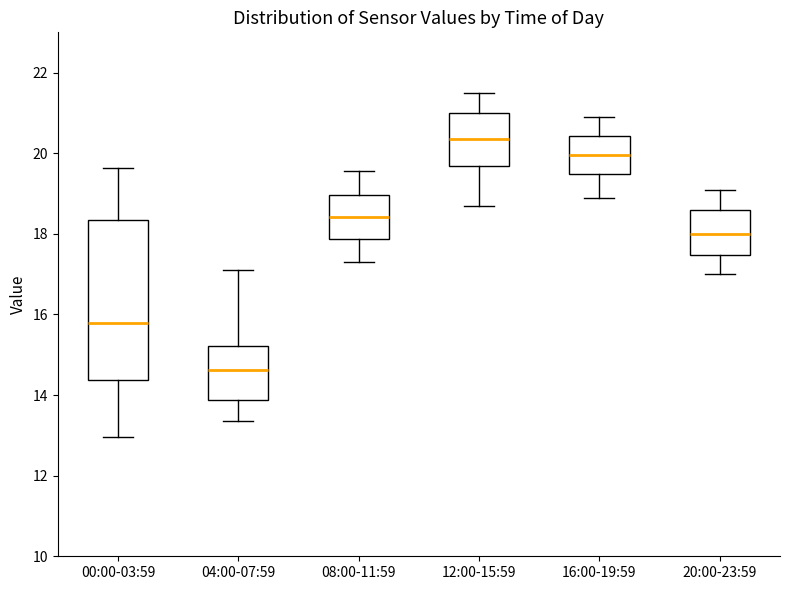

Which box has the lowest median line?

04:00-07:59